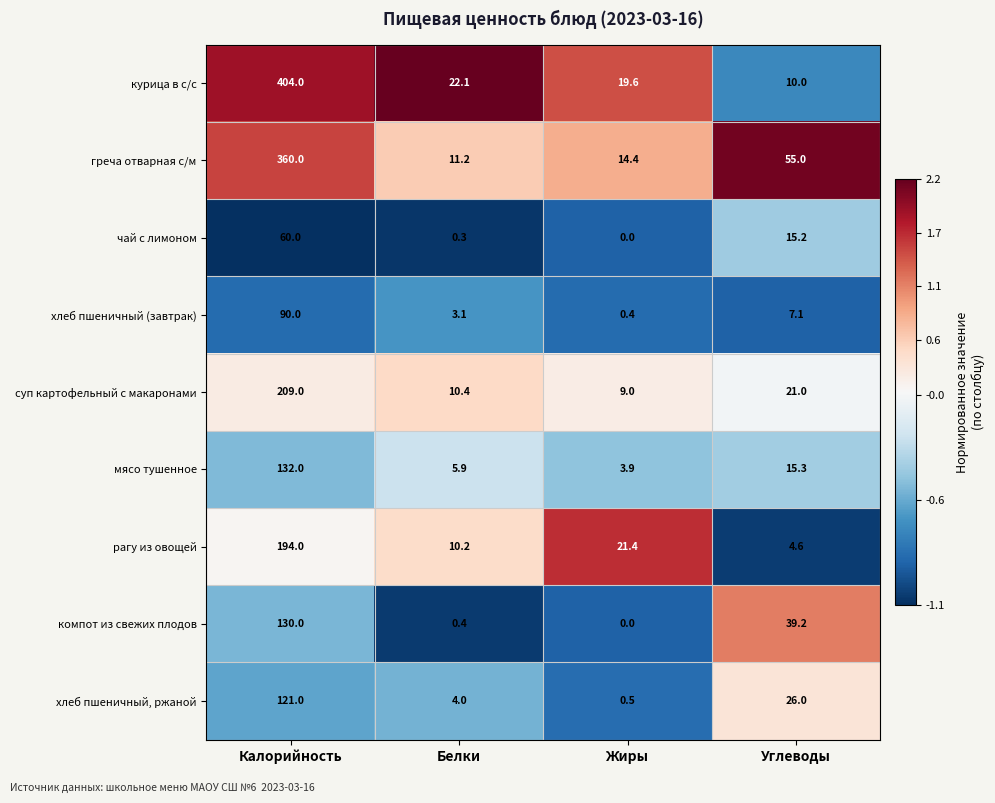

How many values in the мясо тушенное series are below 15?

2